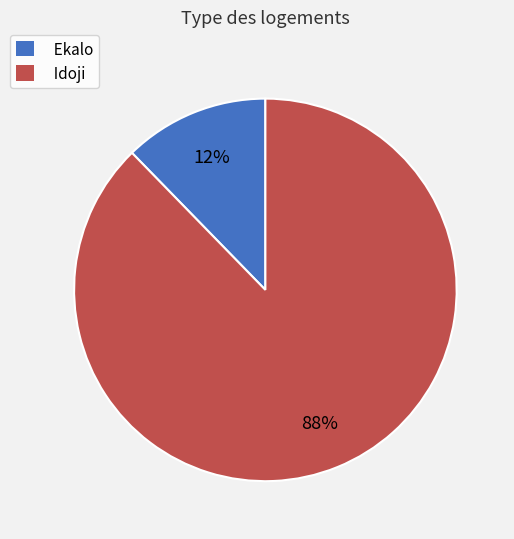

How many slices are in this pie chart?

2